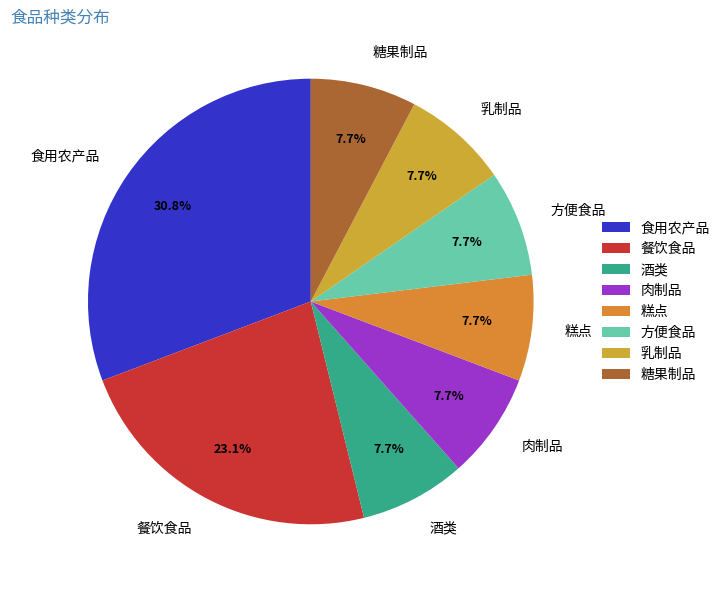

True or false: 酒类 accounts for 15% of the total.

False